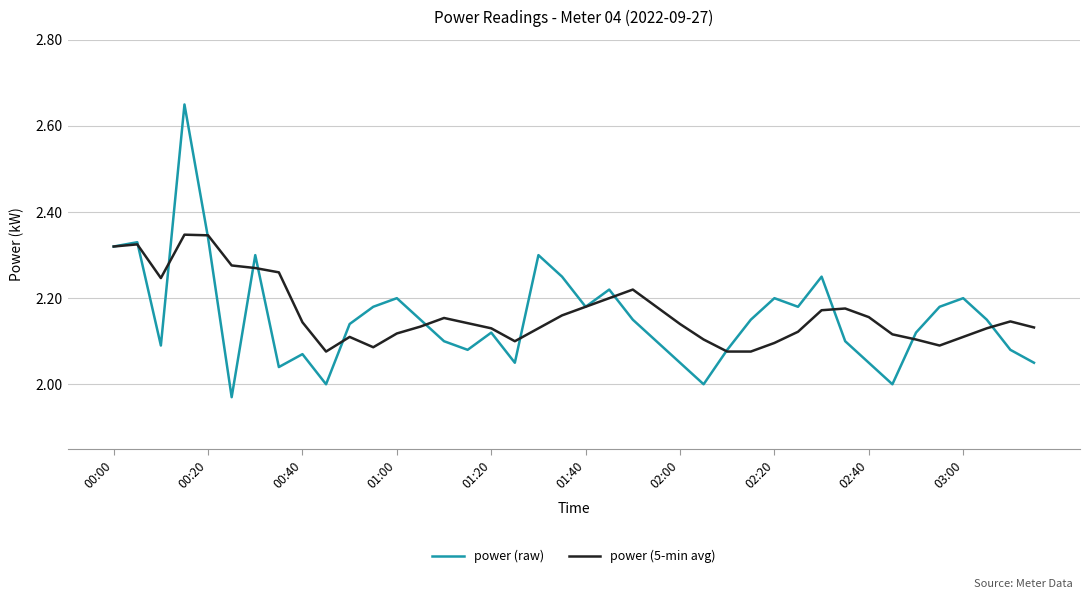

Which series has the widest spread of values?

power (raw)